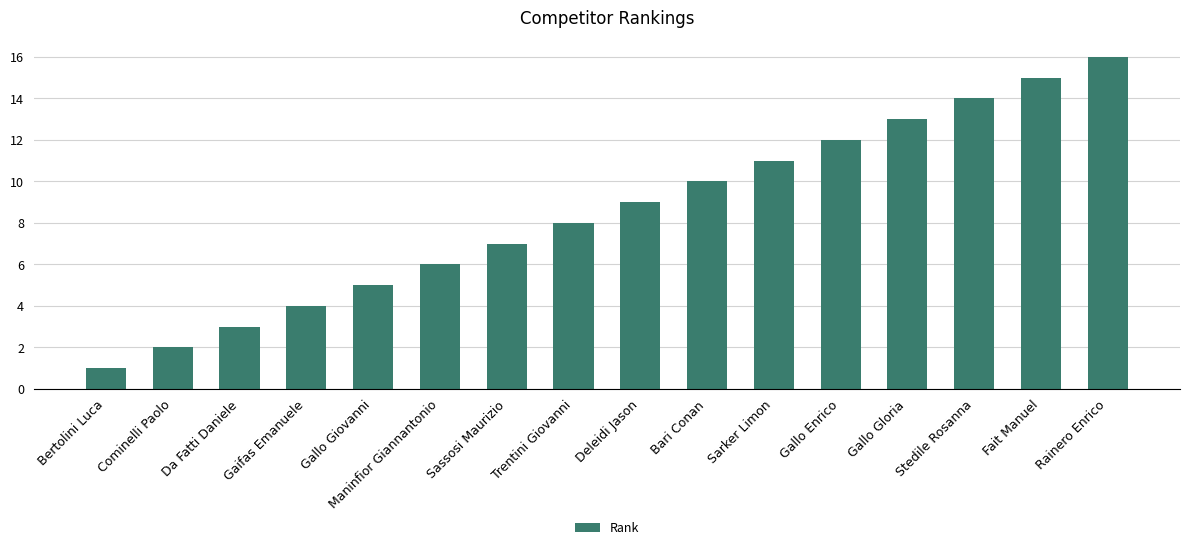

Rank the categories by value from highest to lowest.

Rainero Enrico, Fait Manuel, Stedile Rosanna, Gallo Gloria, Gallo Enrico, Sarker Limon, Bari Conan, Deleidi Jason, Trentini Giovanni, Sassosi Maurizio, Maninfior Giannantonio, Gallo Giovanni, Gaifas Emanuele, Da Fatti Daniele, Cominelli Paolo, Bertolini Luca